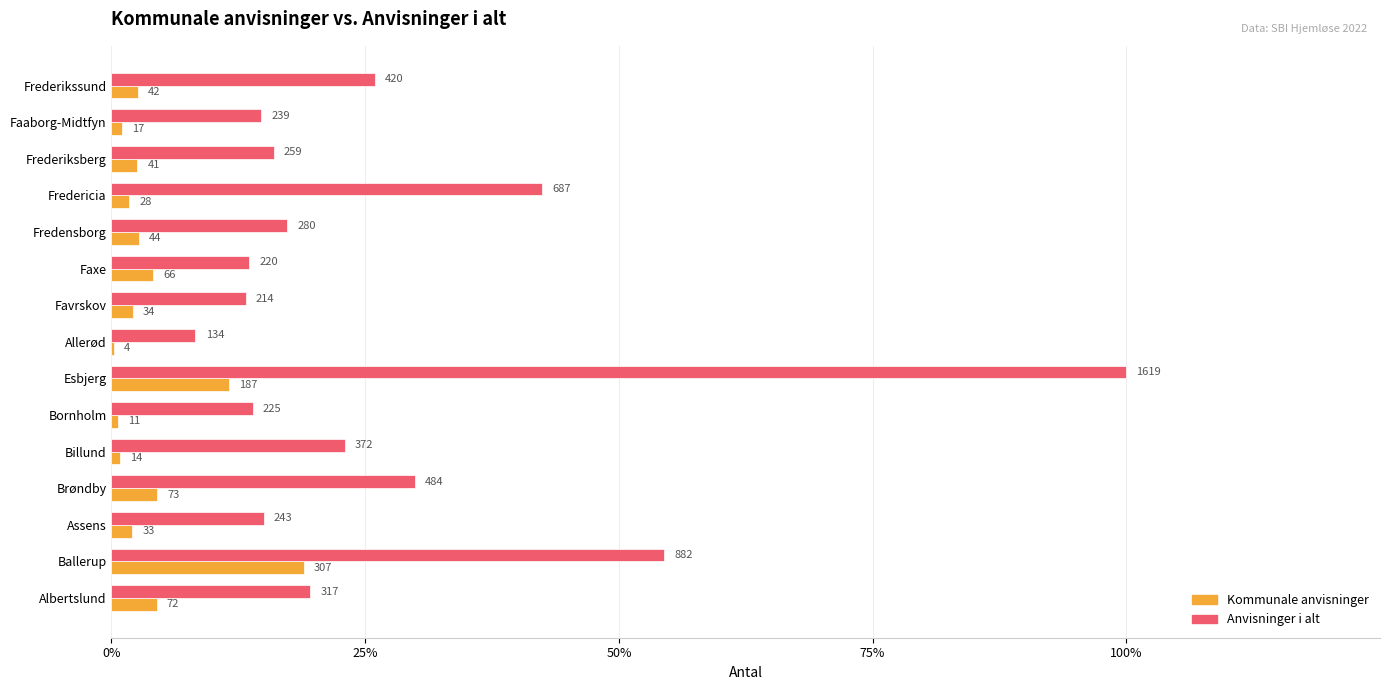

What are all the series names shown in the legend?

Kommunale anvisninger, Anvisninger i alt